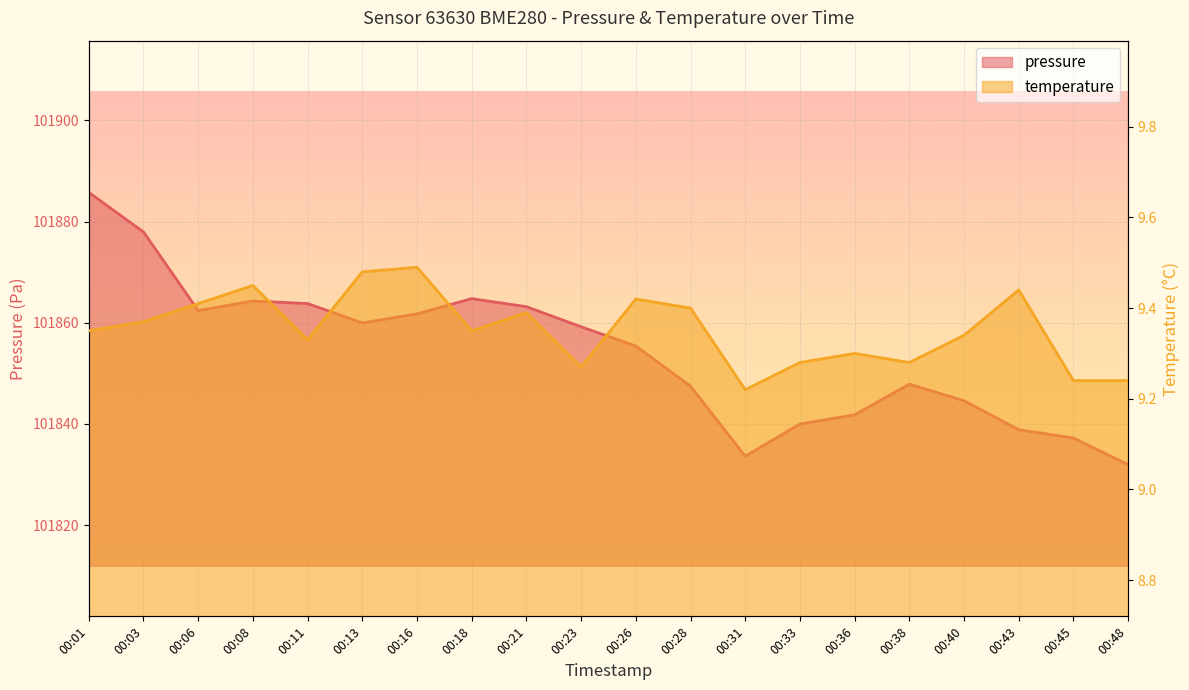

Reading right to left, what are all the values shown in this chart?

pressure: 00:48=101832.0	00:45=101837.2	00:43=101838.9	00:40=101844.6	00:38=101847.9	00:36=101841.8	00:33=101840.0	00:31=101833.6	00:28=101847.5	00:26=101855.4	00:23=101859.2	00:21=101863.2	00:18=101864.8	00:16=101861.8	00:13=101860.0	00:11=101863.8	00:08=101864.3	00:06=101862.4	00:03=101878.0	00:01=101885.8
temperature: 00:48=9.2	00:45=9.2	00:43=9.4	00:40=9.3	00:38=9.3	00:36=9.3	00:33=9.3	00:31=9.2	00:28=9.4	00:26=9.4	00:23=9.3	00:21=9.4	00:18=9.3	00:16=9.5	00:13=9.5	00:11=9.3	00:08=9.4	00:06=9.4	00:03=9.4	00:01=9.3